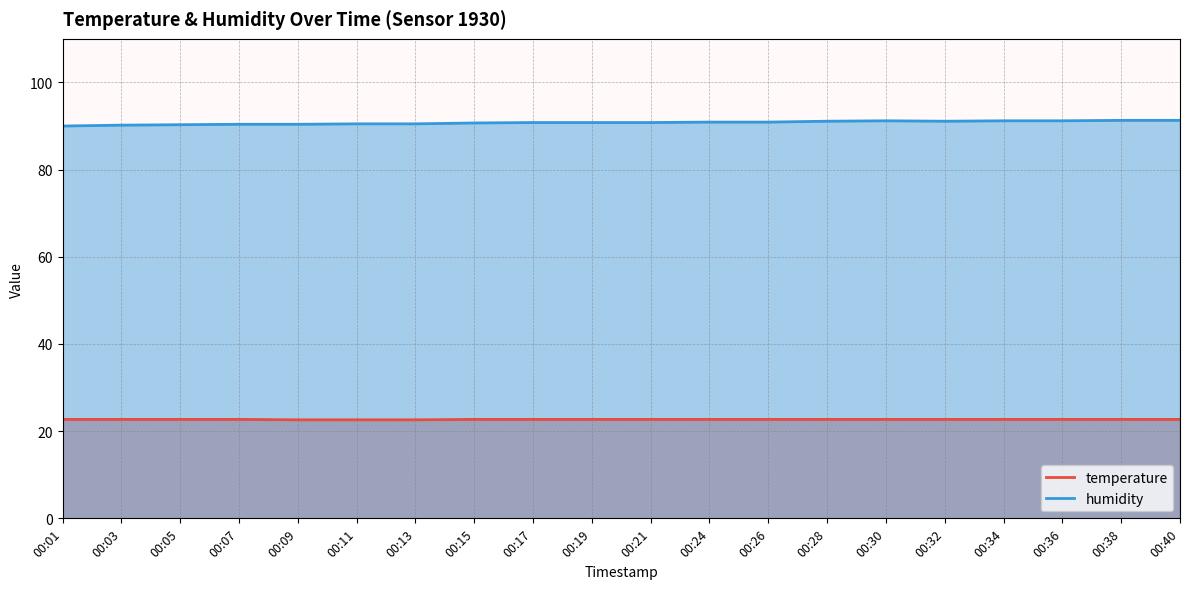

Reading left to right, list all the values displayed in this chart.

temperature: 22.7	22.7	22.7	22.7	22.6	22.6	22.6	22.7	22.7	22.7	22.7	22.7	22.7	22.7	22.7	22.7	22.7	22.7	22.7	22.7
humidity: 90.0	90.2	90.3	90.4	90.4	90.5	90.5	90.7	90.8	90.8	90.8	90.9	90.9	91.1	91.2	91.1	91.2	91.2	91.3	91.3